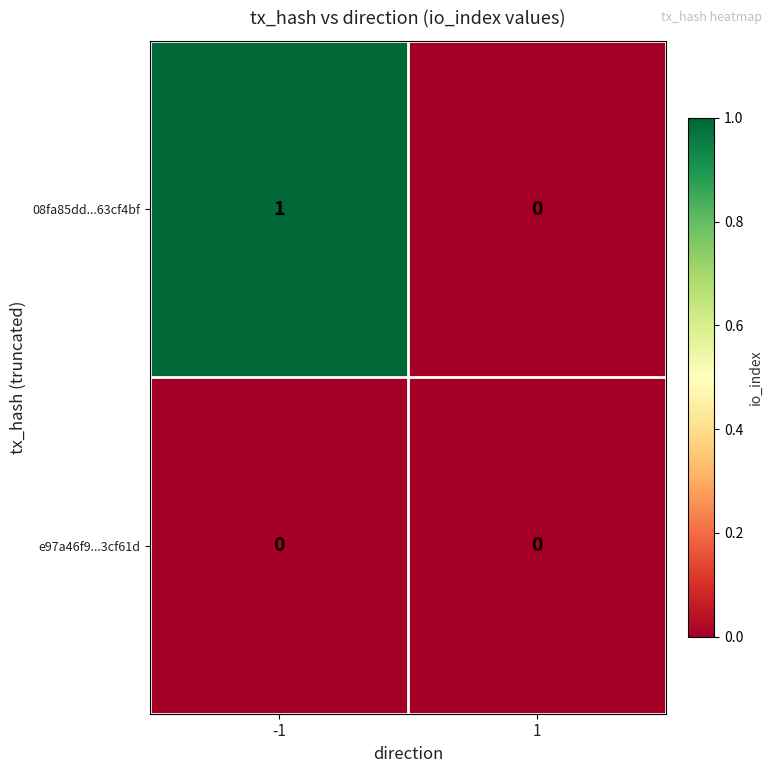

Rank the series by their average value, from lowest to highest.

e97a46f9...3cf61d, 08fa85dd...63cf4bf